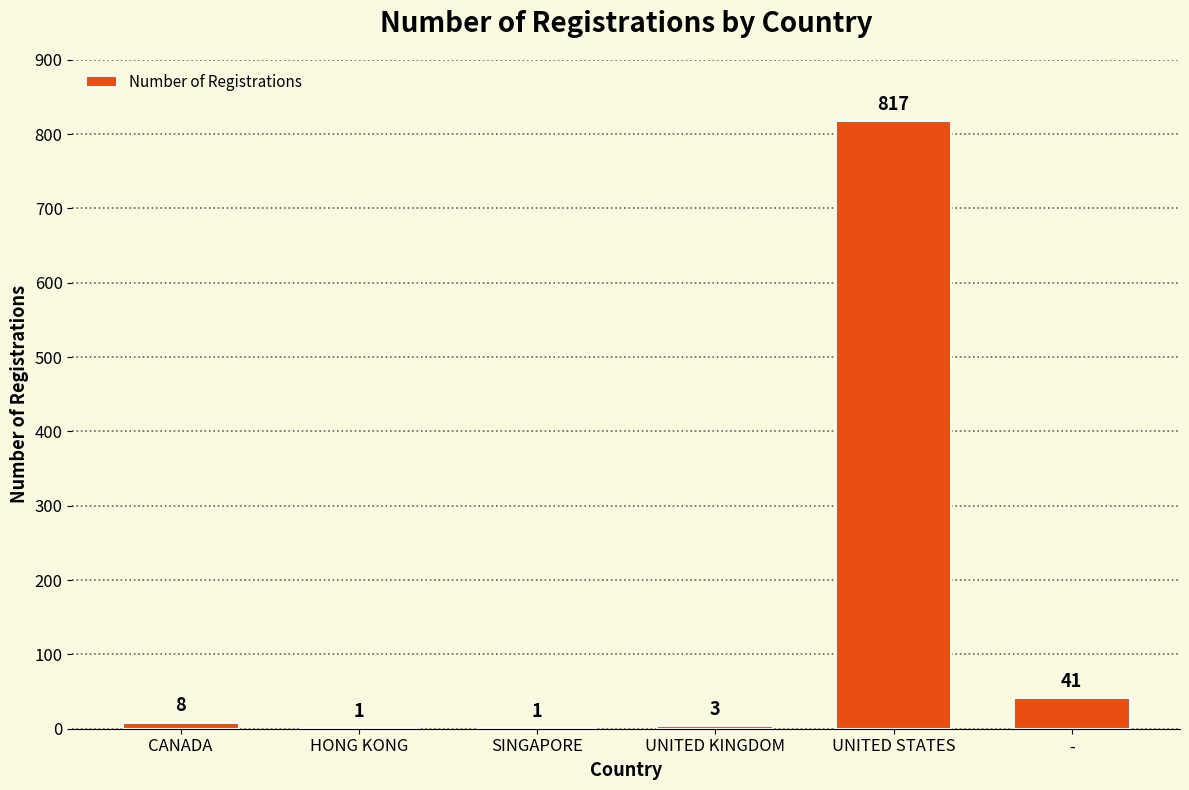

What is the greatest value displayed?

817